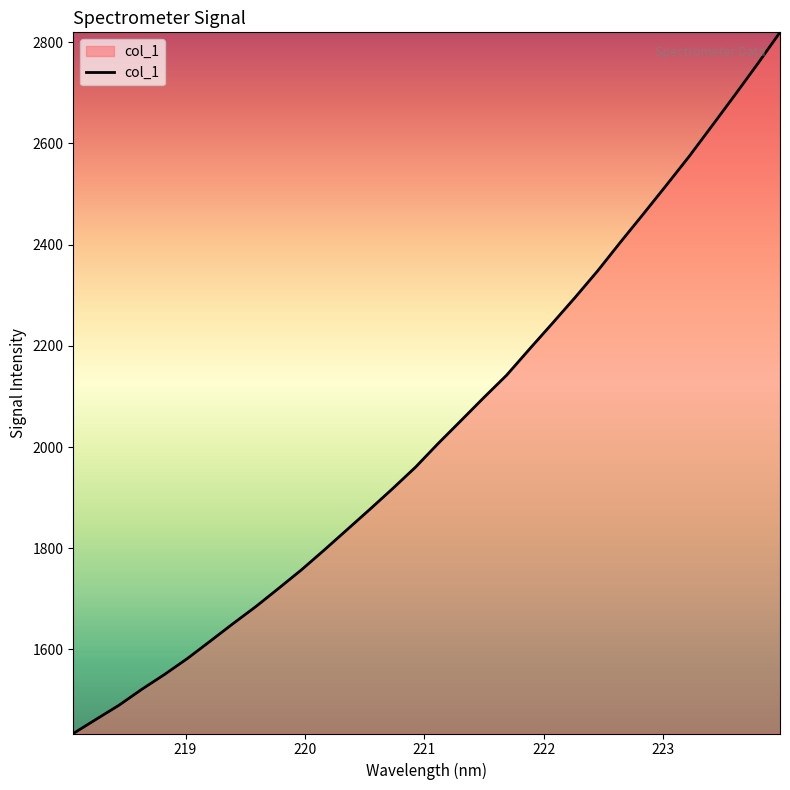

What is the difference between the maximum and minimum values?

1385.5